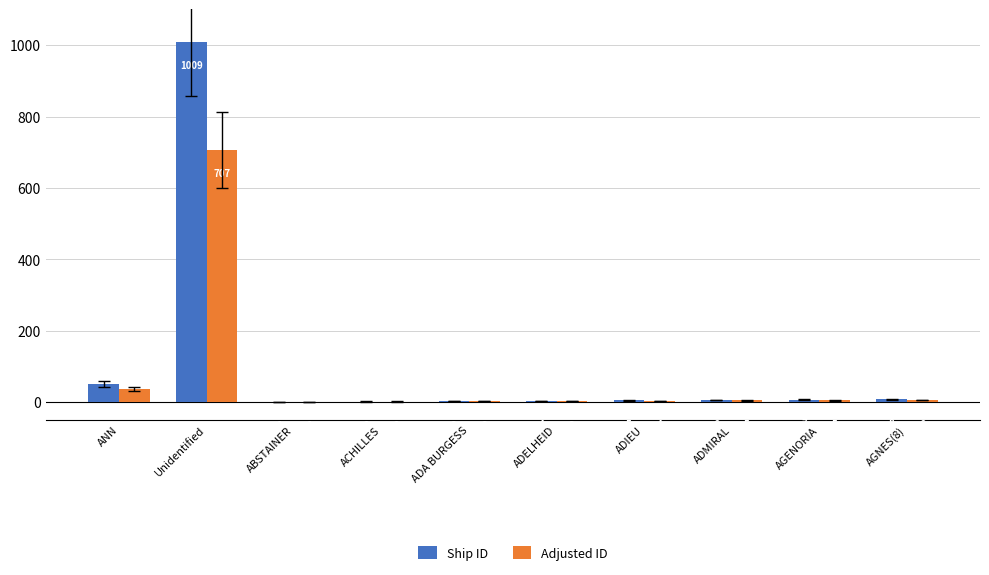

Between ACHILLES and ADIEU, which series saw the biggest shift?

Ship ID